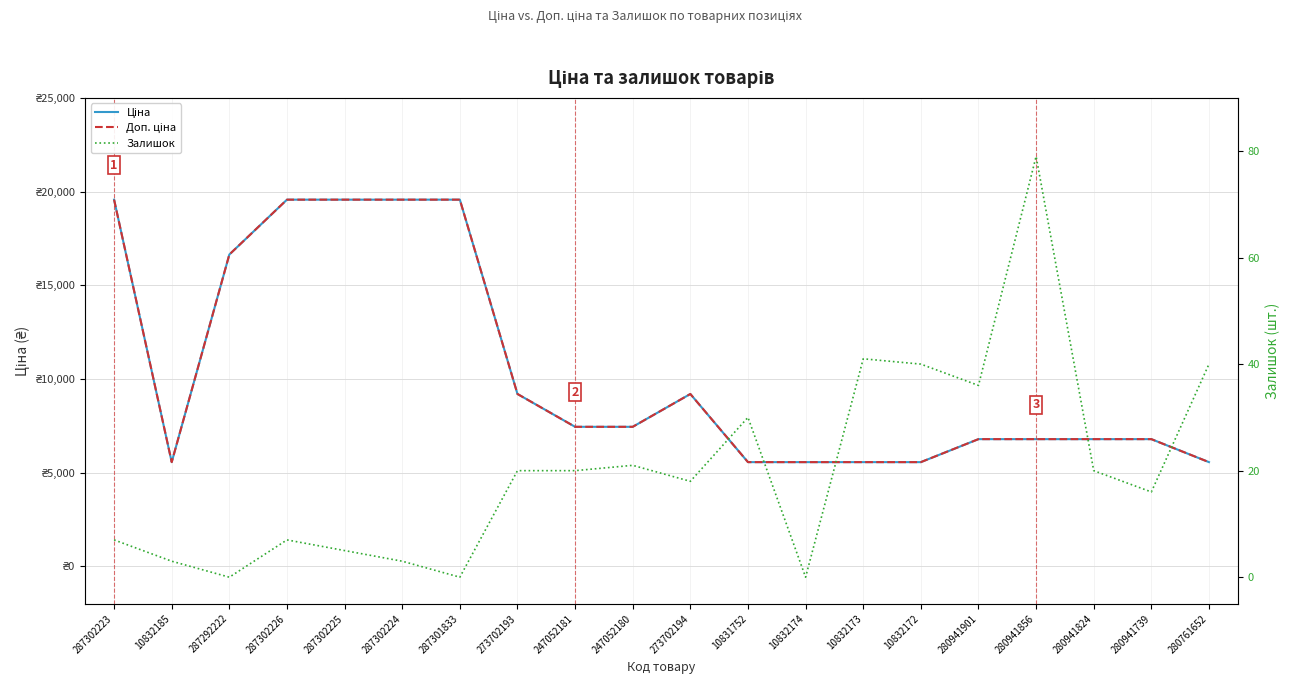

Where does the Доп. ціна series first go above 7444?

287302223